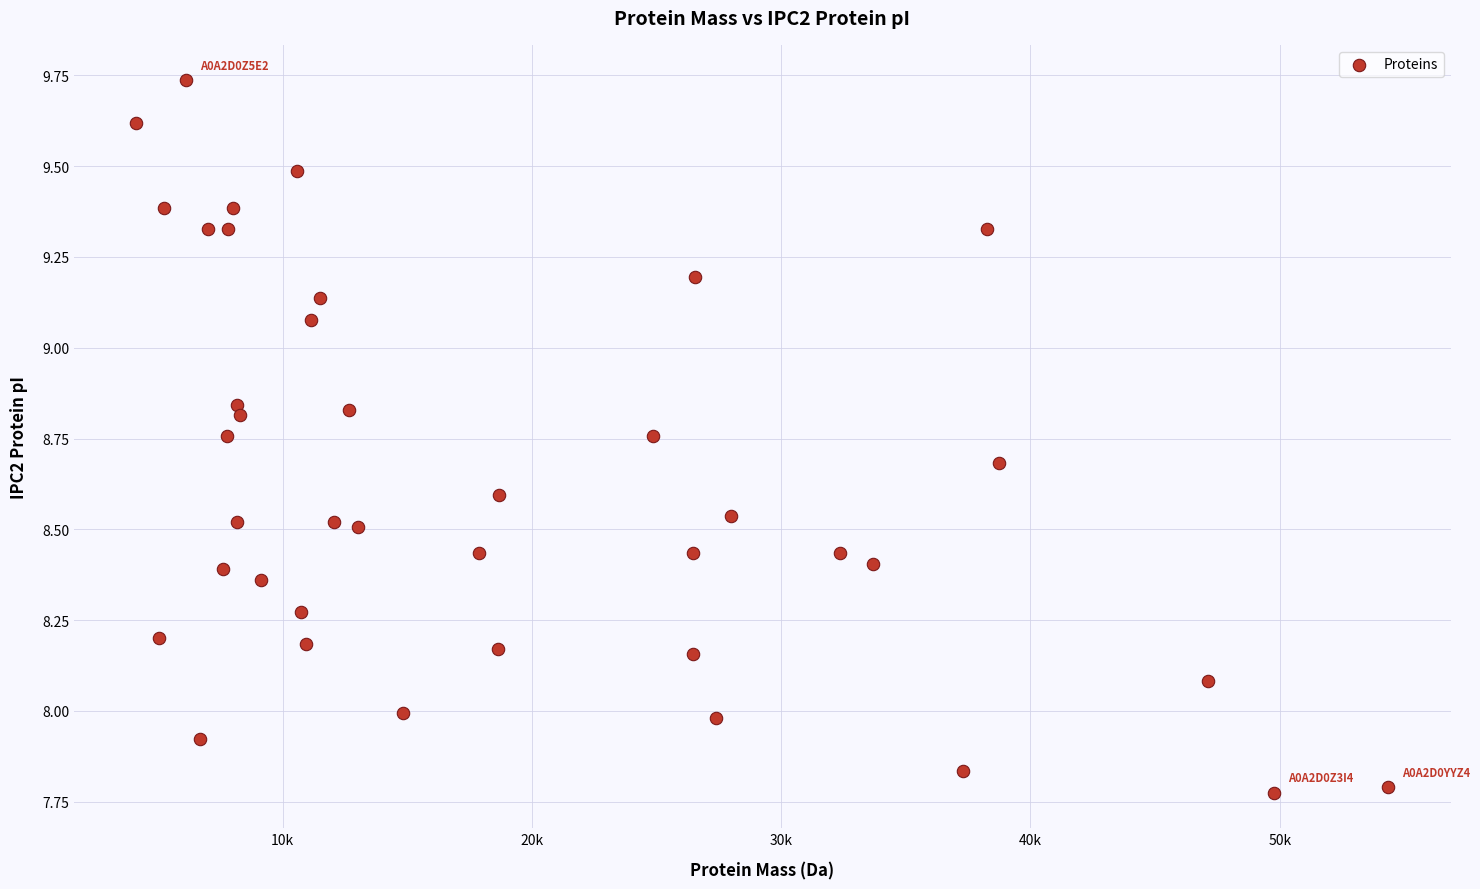

What is the range of Y values (max minus min)?

2.0